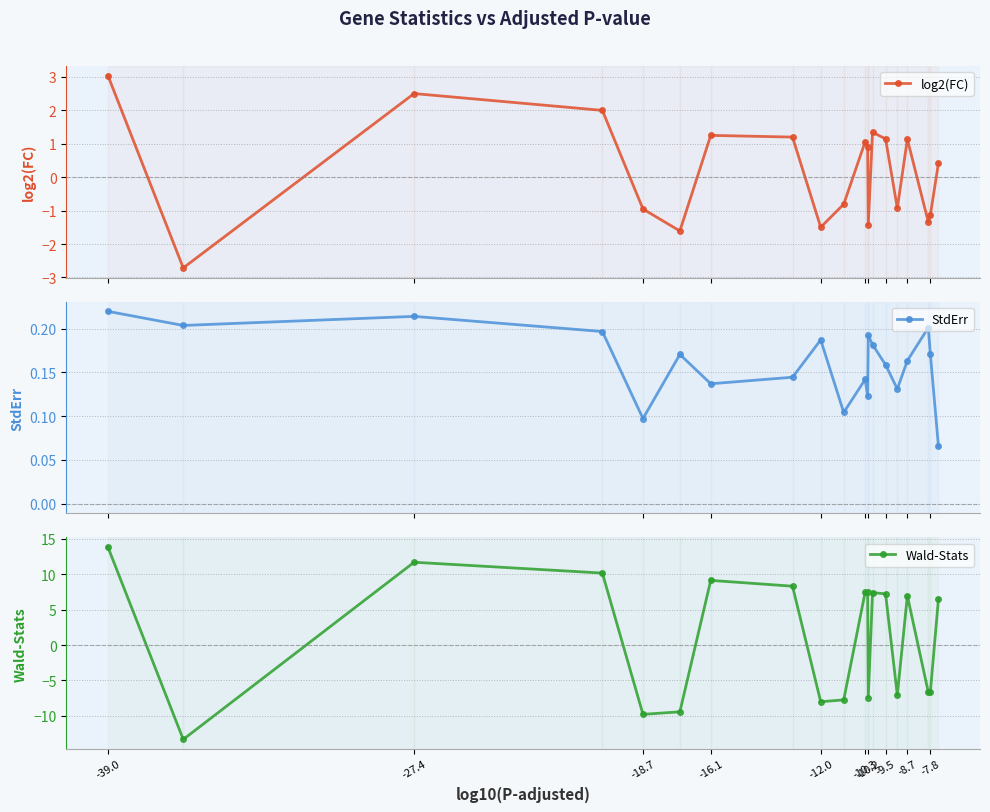

True or false: log2(FC) has more than 1 interior local peaks.

True